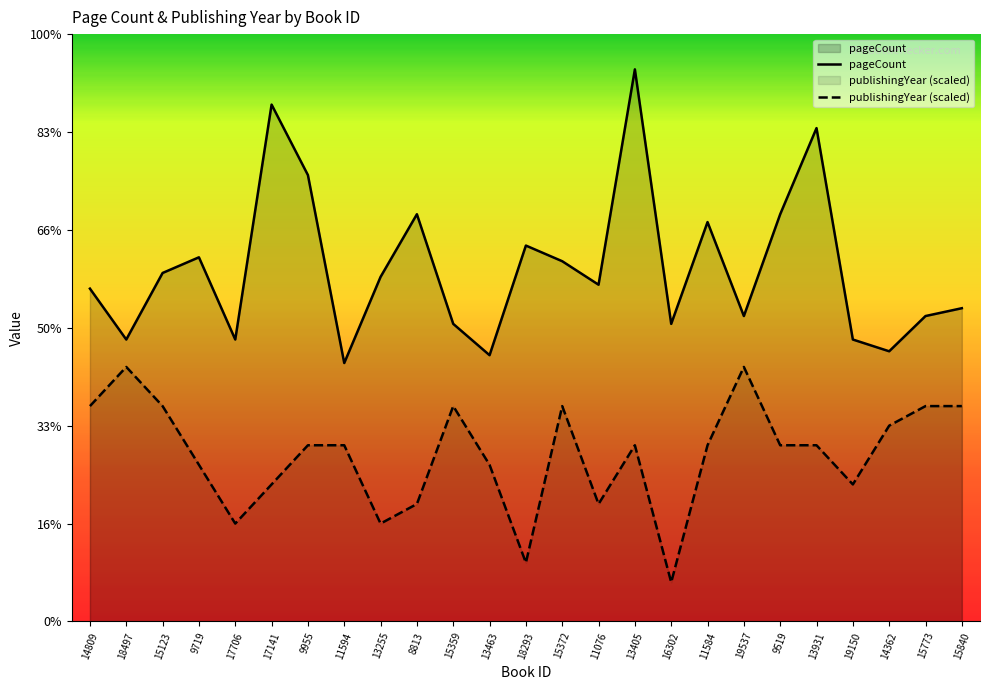

Reading right to left, transcribe all the data shown in this chart.

pageCount: 320	312	276	288	504	416	312	408	304	564	344	368	384	272	304	416	352	264	456	528	288	372	356	288	340
publishingYear: 220	220	200	140	180	180	260	180	40	180	120	220	60	160	220	120	100	180	180	140	100	160	220	260	220